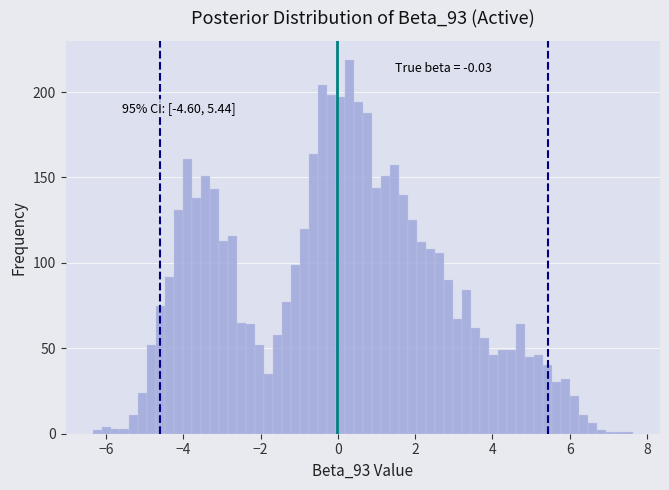

Read against the x-axis, roughly where is the centre of the tallest bar?

0.2